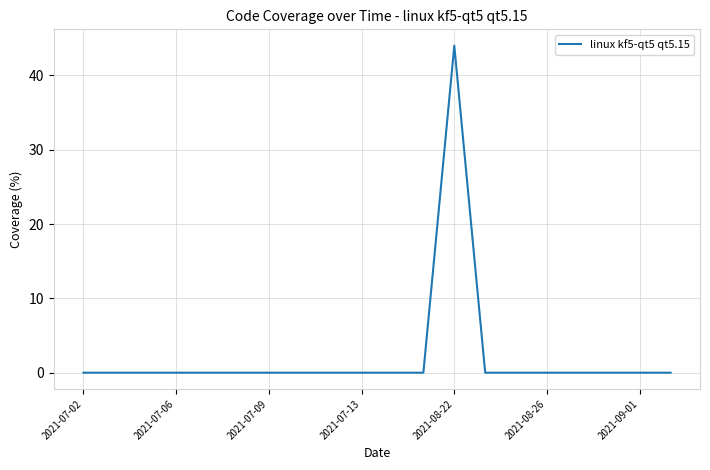

How many points are higher than both their immediate neighbors (excluding endpoints)?

1